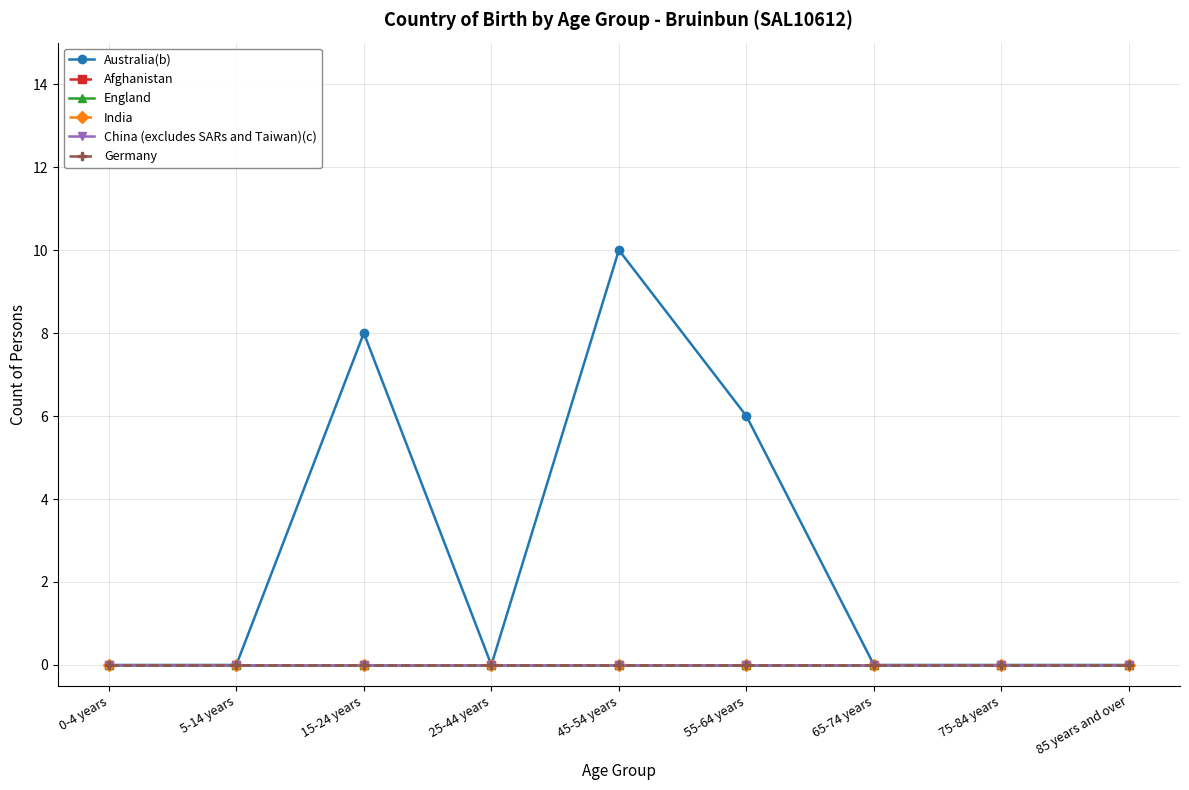

True or false: Australia(b) and Afghanistan cross at least once.

False